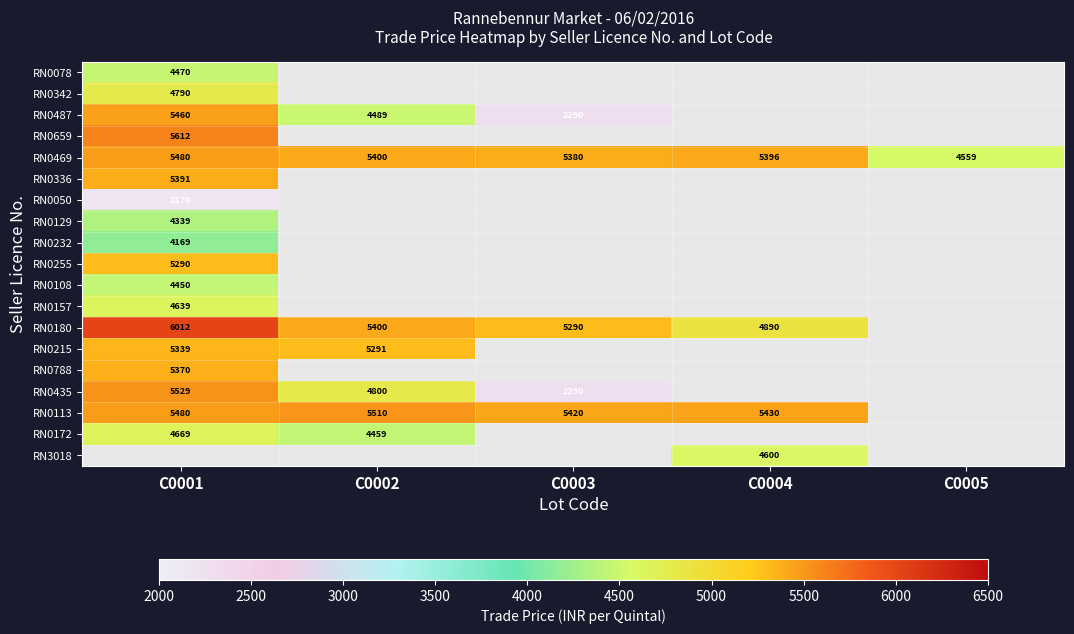

True or false: RN0180 has a value of 2025 at C0001.

False